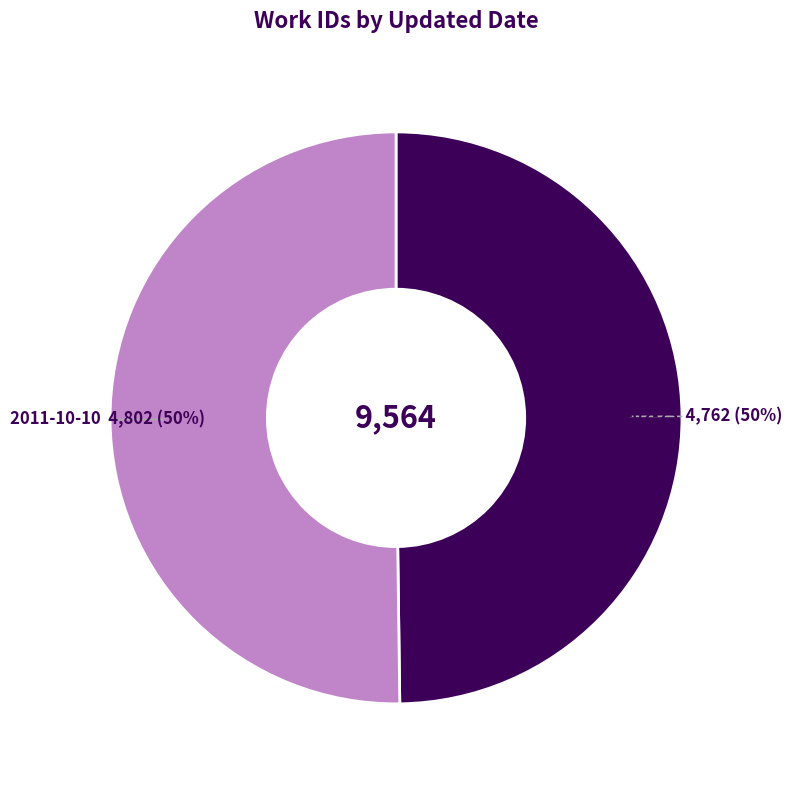

Combined, do 2011-10-10 and 2015-02-23 account for over 50%?

Yes